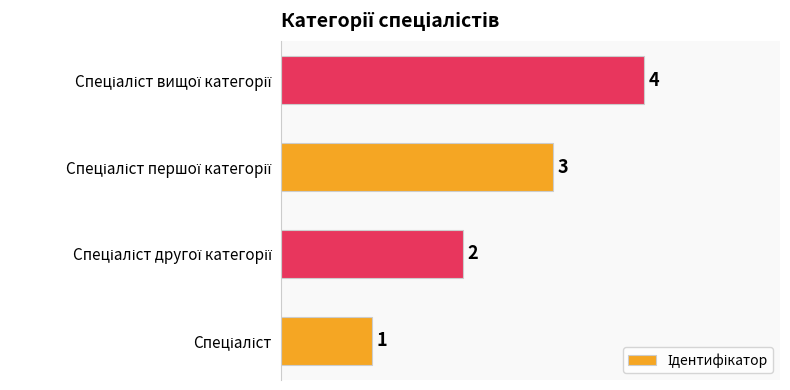

Are the bars horizontal?

Yes